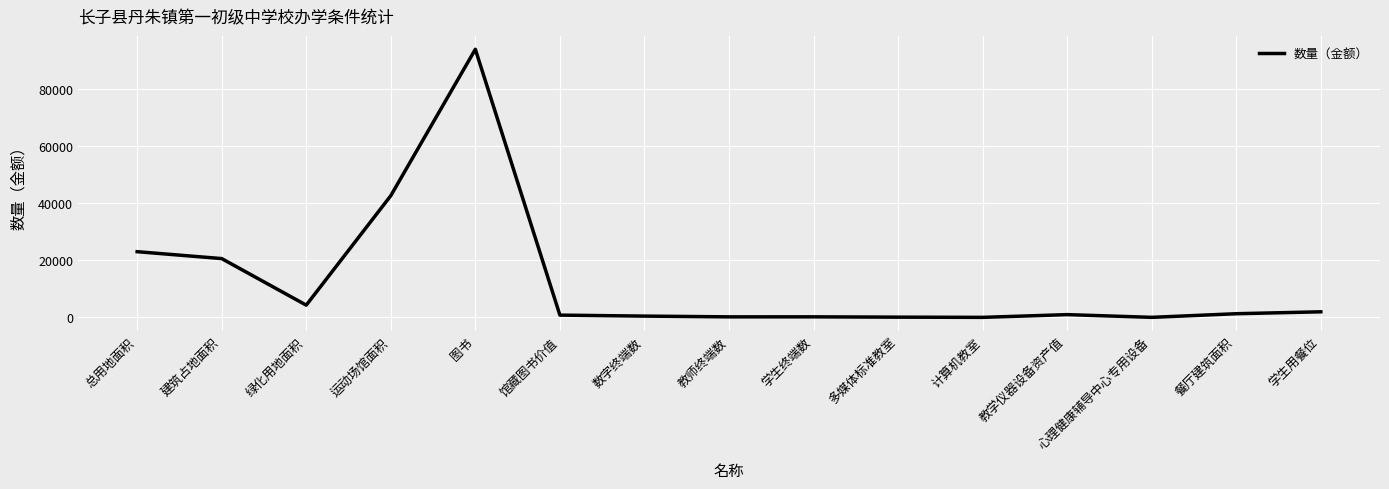

The chart shows a value of 188.0 at 学生终端数. True or false?

True